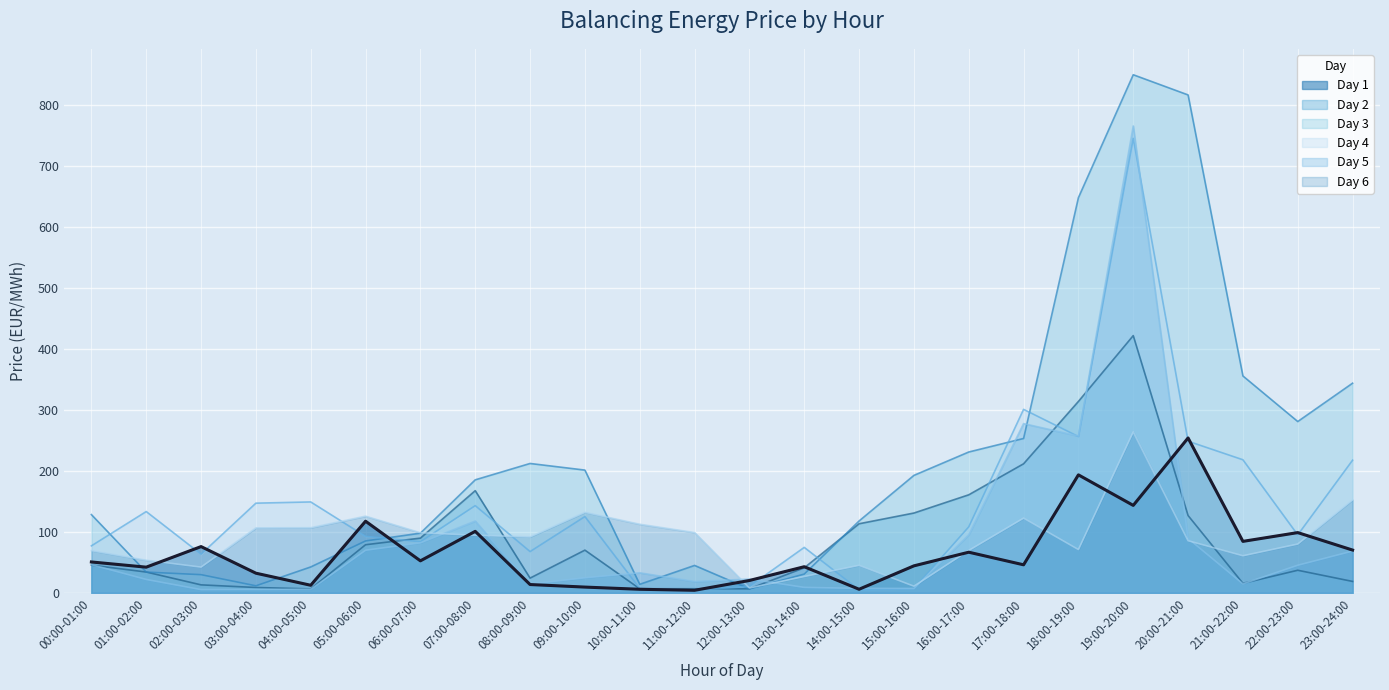

At which category is the sum across all series the highest?

19:00-20:00